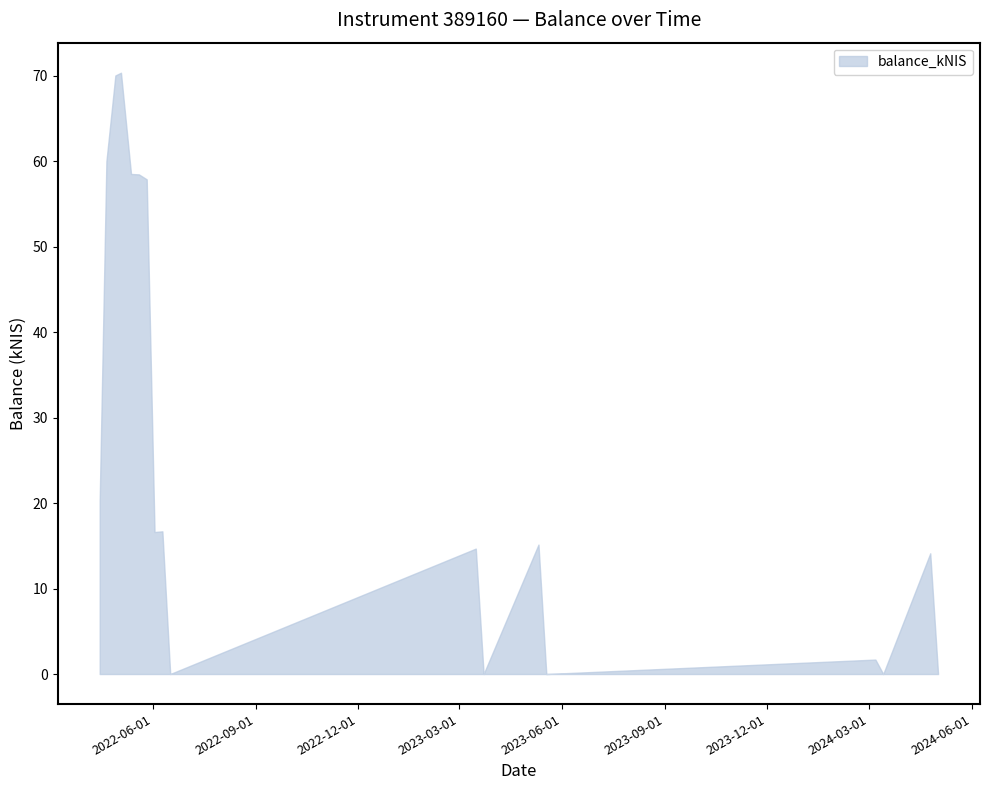

What is the sum of all values?

474.3